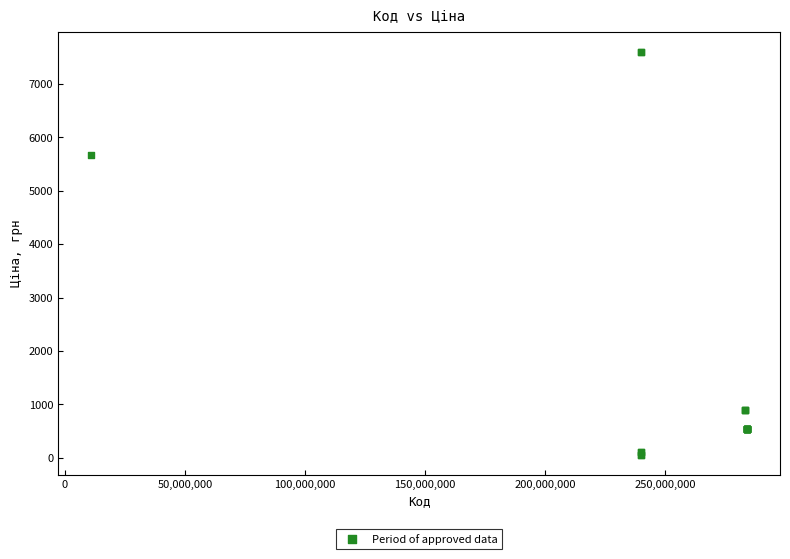

What Y value in the scatter plot is closest to 3826?

5673.8